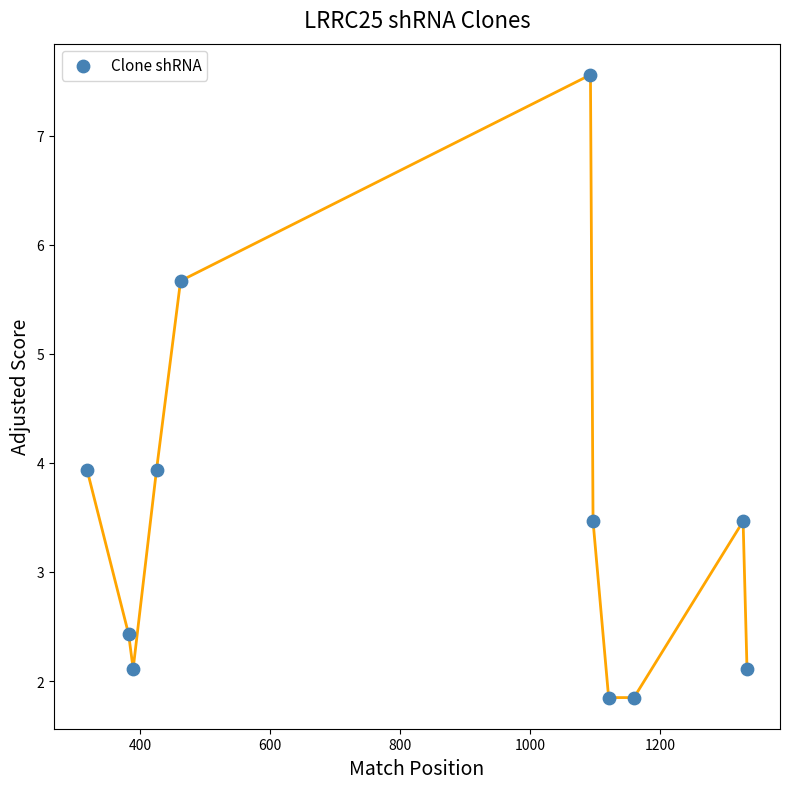

What is the average X value?

828.1